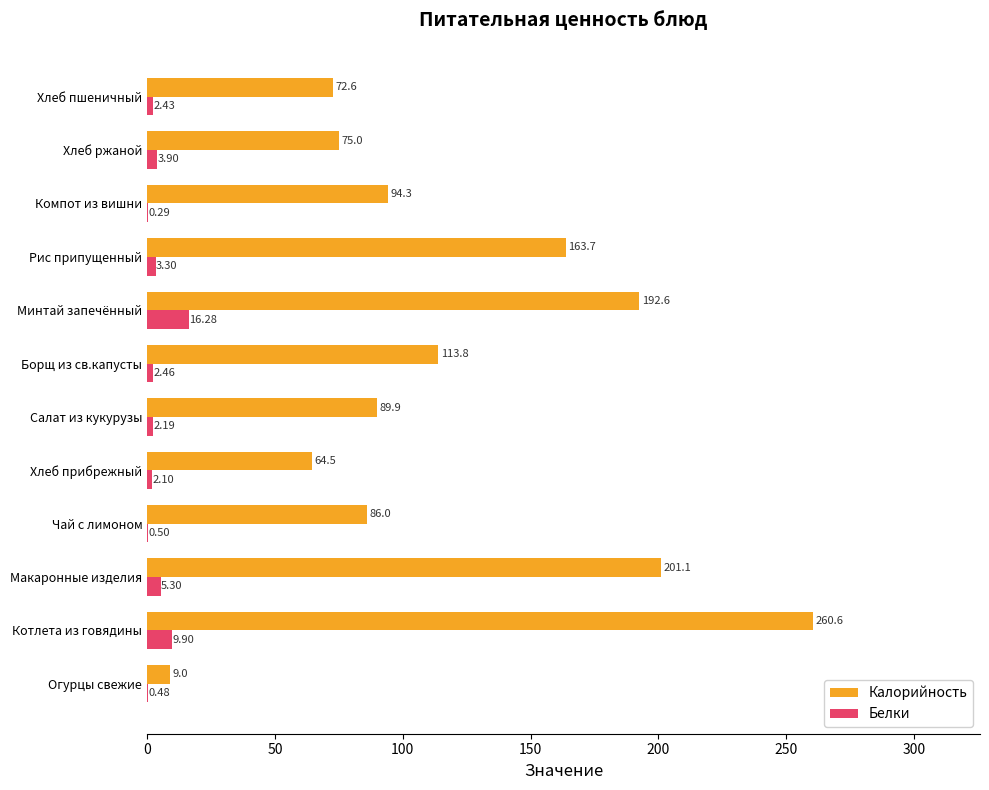

What is the sum of all Калорийность values?

1423.2